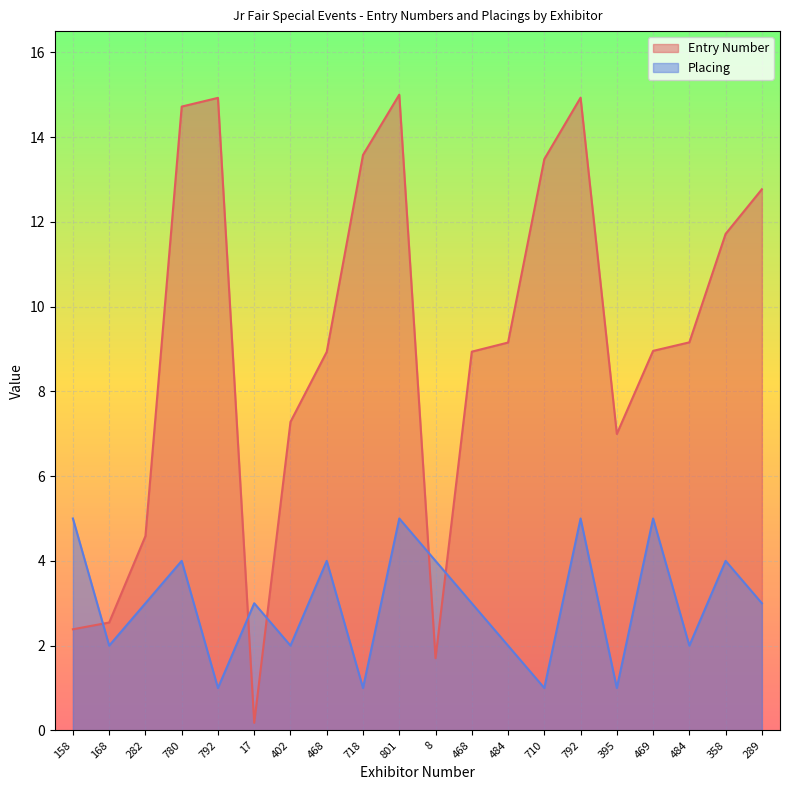

Reading left to right, transcribe all the data shown in this chart.

Entry Number: 158=2.4	168=2.5	282=4.6	780=14.7	792=14.9	17=0.2	402=7.3	468=8.9	718=13.6	801=15.0	8=1.7	468=8.9	484=9.2	710=13.5	792=14.9	395=7.0	469=9.0	484=9.2	358=11.7	289=12.8
Placing: 158=5.0	168=2.0	282=3.0	780=4.0	792=1.0	17=3.0	402=2.0	468=4.0	718=1.0	801=5.0	8=4.0	468=3.0	484=2.0	710=1.0	792=5.0	395=1.0	469=5.0	484=2.0	358=4.0	289=3.0